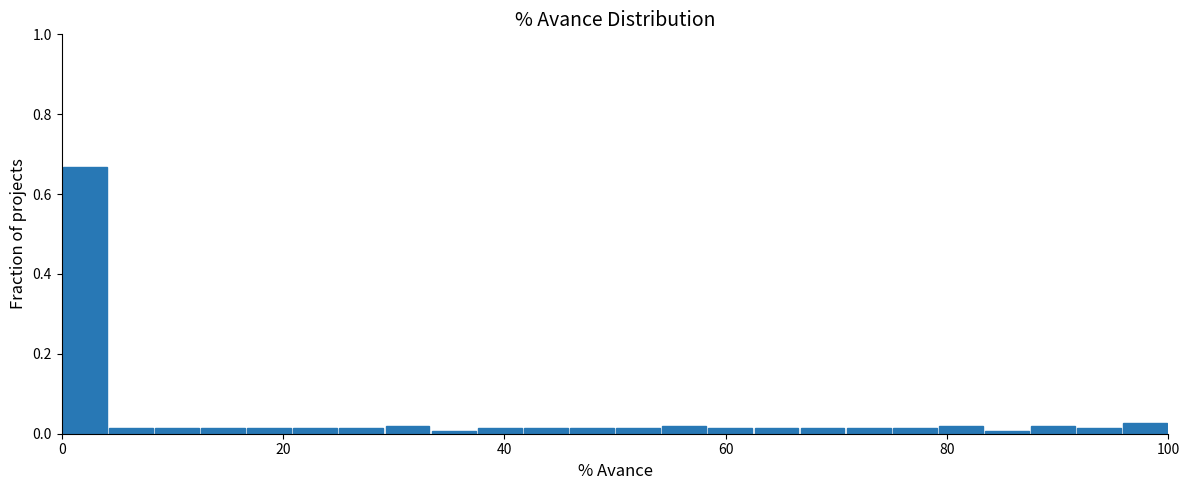

Around what value on the x-axis is the tallest bar? Give the approximate position of its centre, as read against the axis.

2